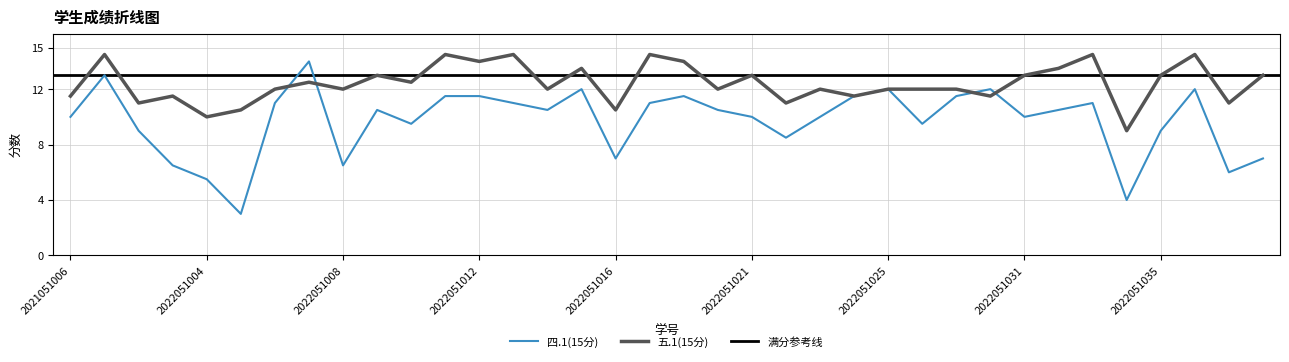

How many intersections are there between 五.1(15分) and 四.1(15分)?

4